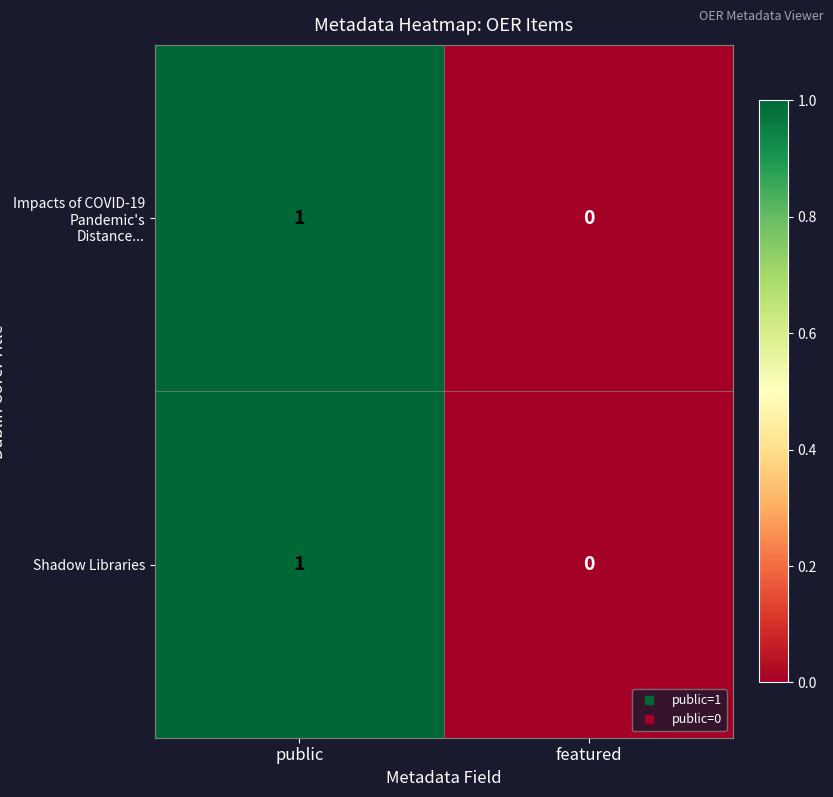

Which category has the lowest value across all series?

featured